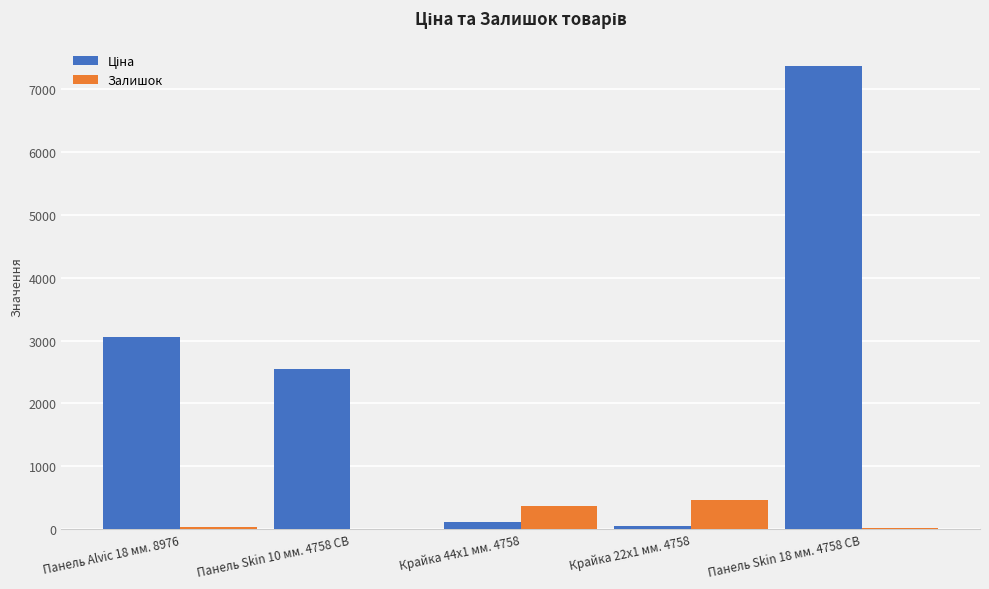

What is the sum of the Залишок values at Панель Skin 10 мм. 4758 CB and Панель Alvic 18 мм. 8976?

34.0